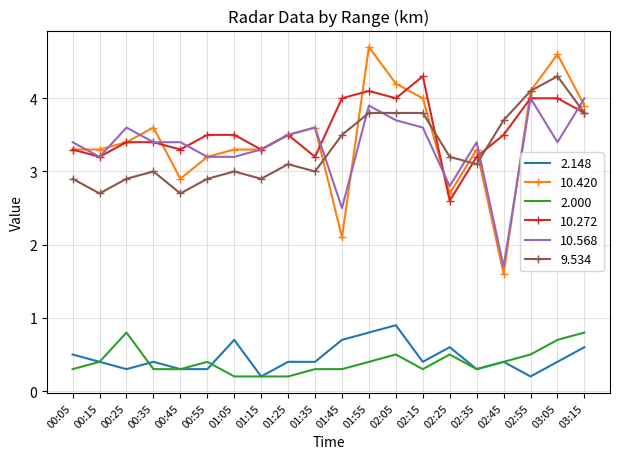

Rank the series at 01:45 from highest to lowest value.

10.272, 9.534, 10.568, 10.420, 2.148, 2.000